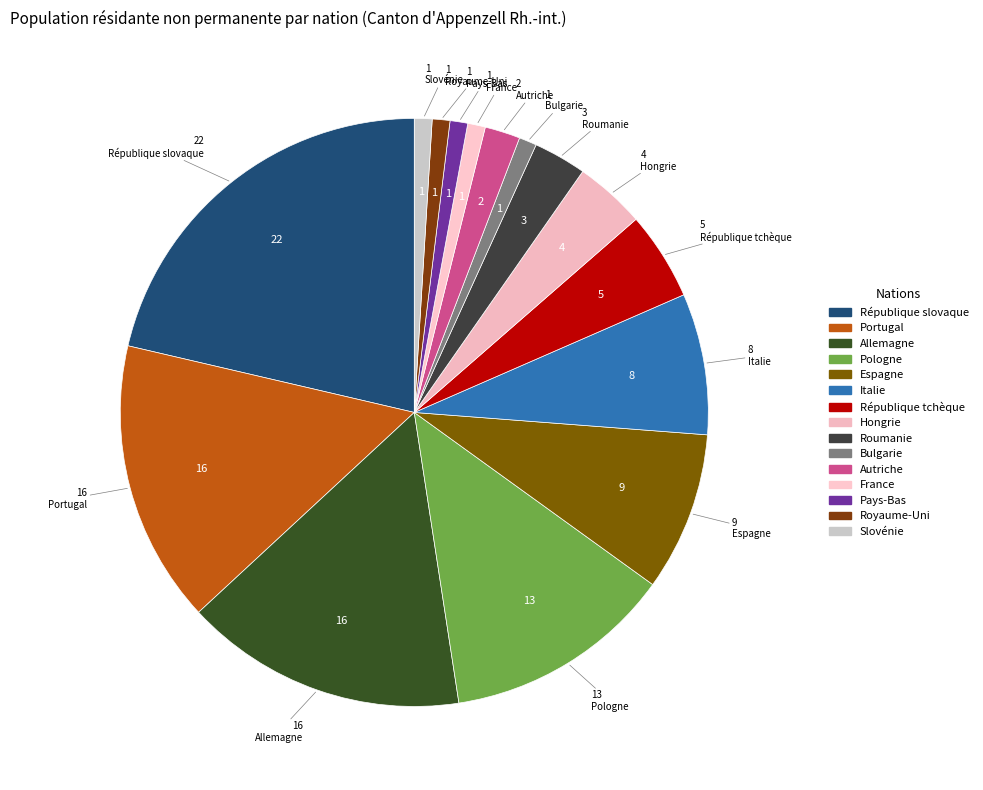

How many slices are in this pie chart?

15